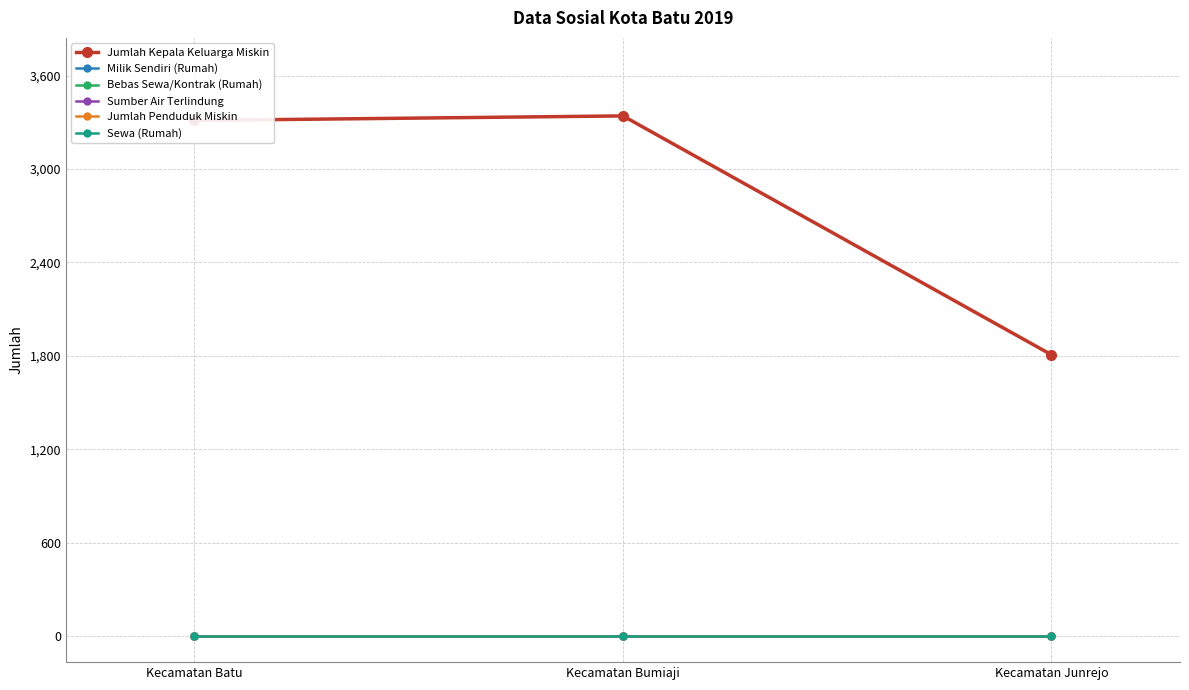

Is this an area chart (filled region under the line)?

No